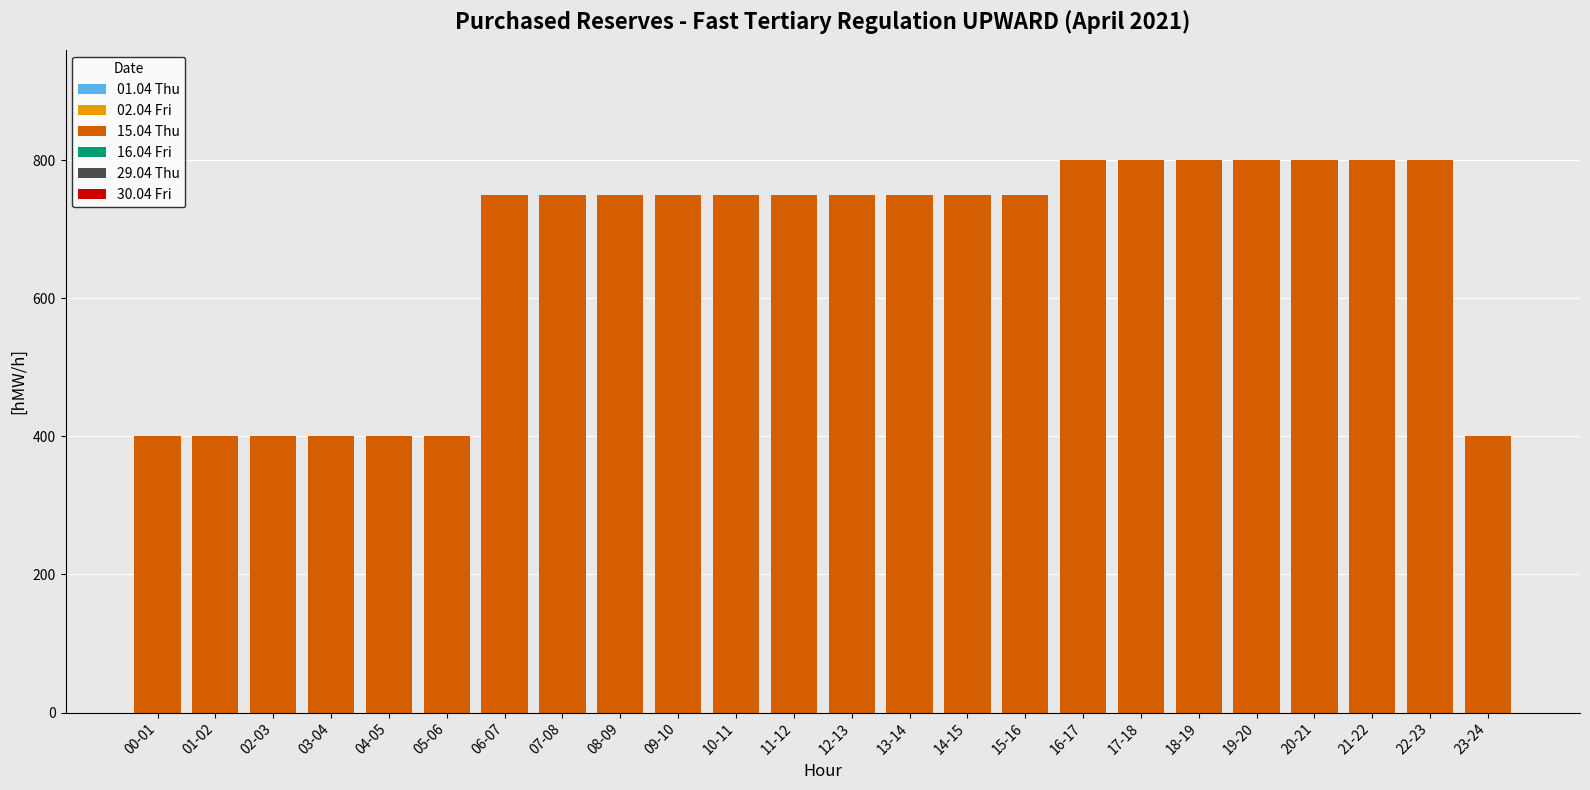

Is it true that the value at 05-06 is 400?

True